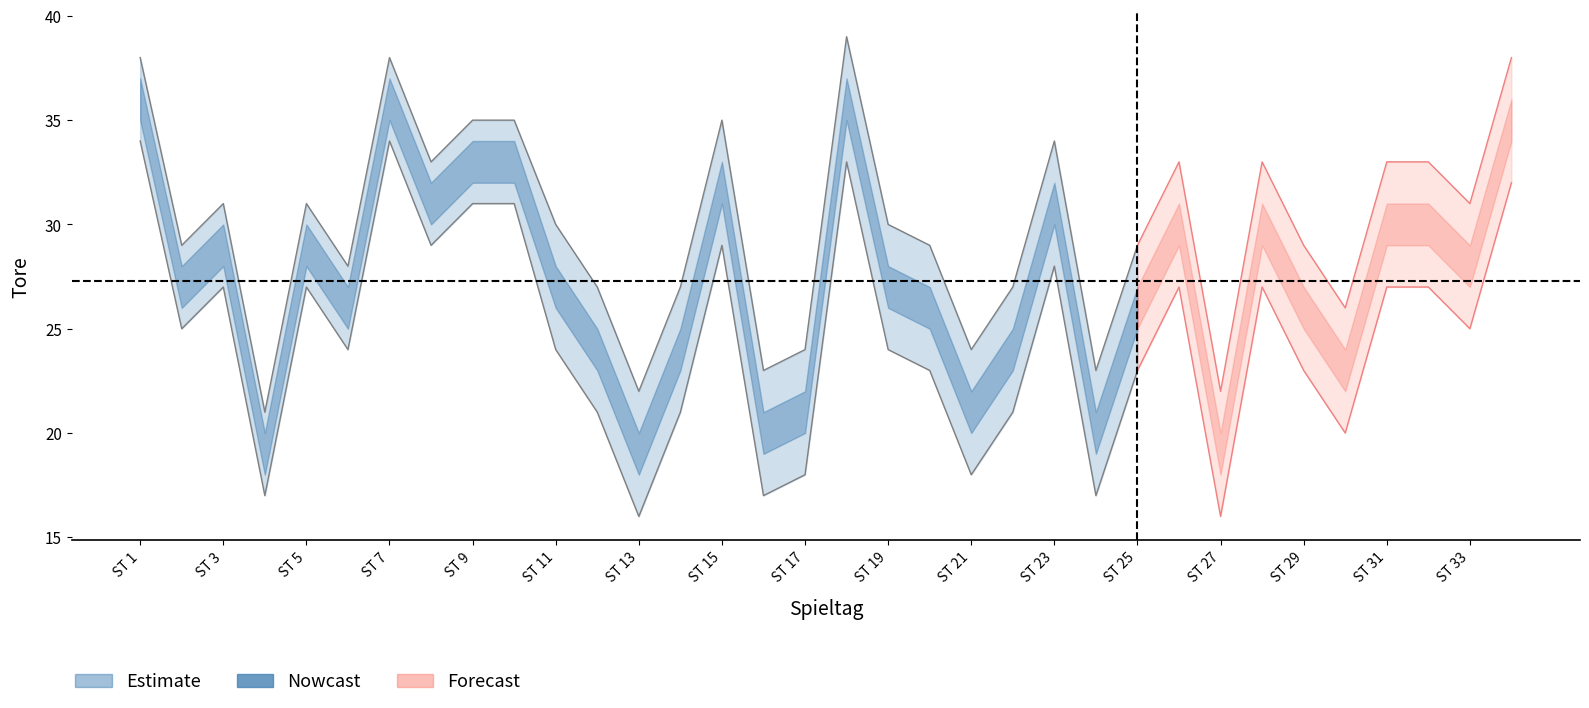

How many lines are shown in the chart?

3